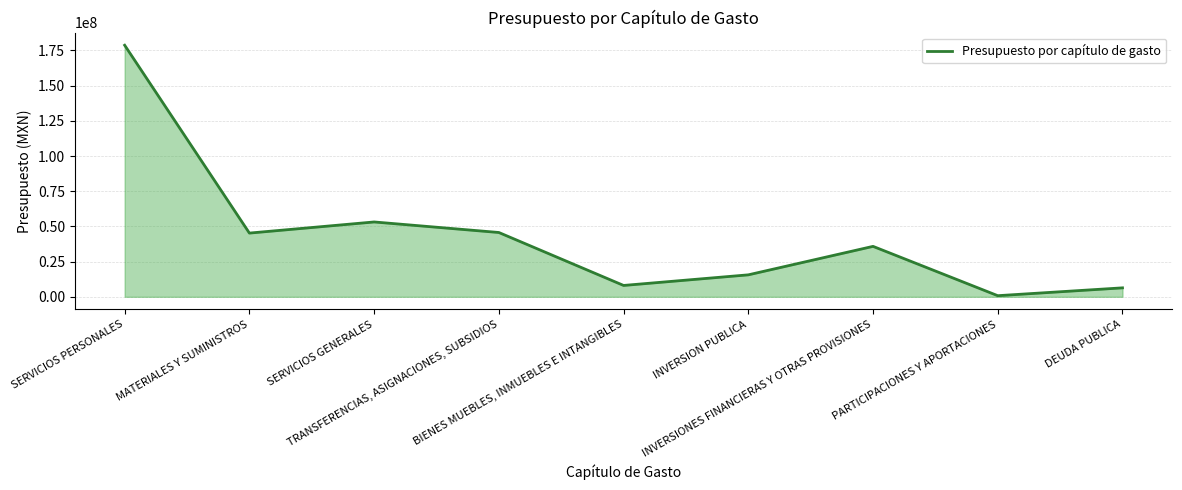

What is the greatest value displayed?

178710223.9